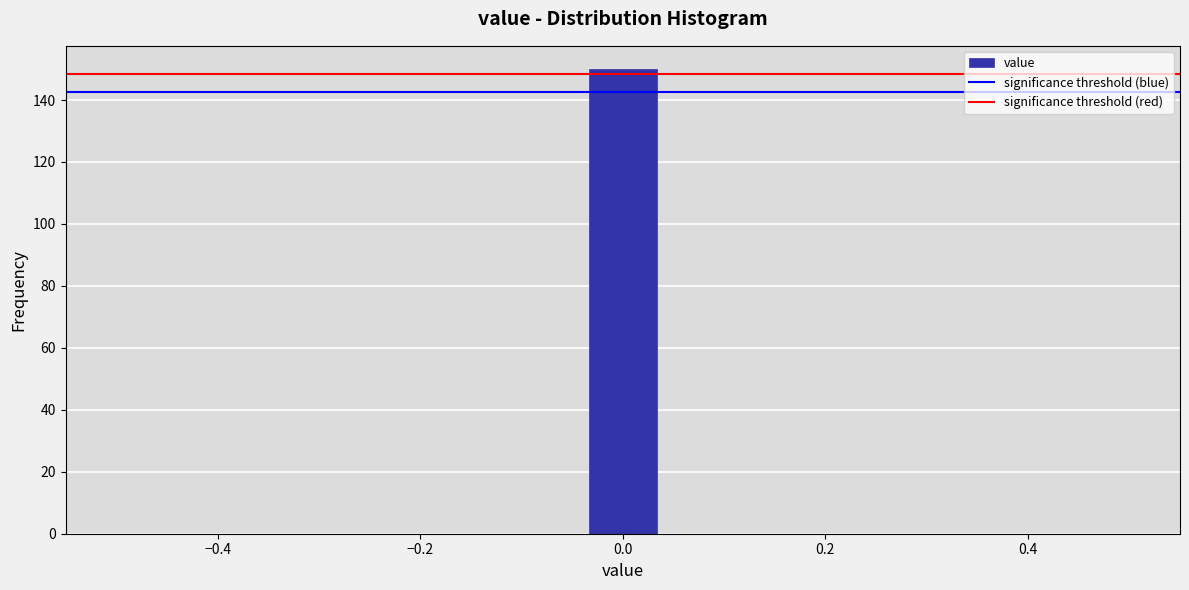

Around what value on the x-axis is the tallest bar? Give the approximate position of its centre, as read against the axis.

0.00